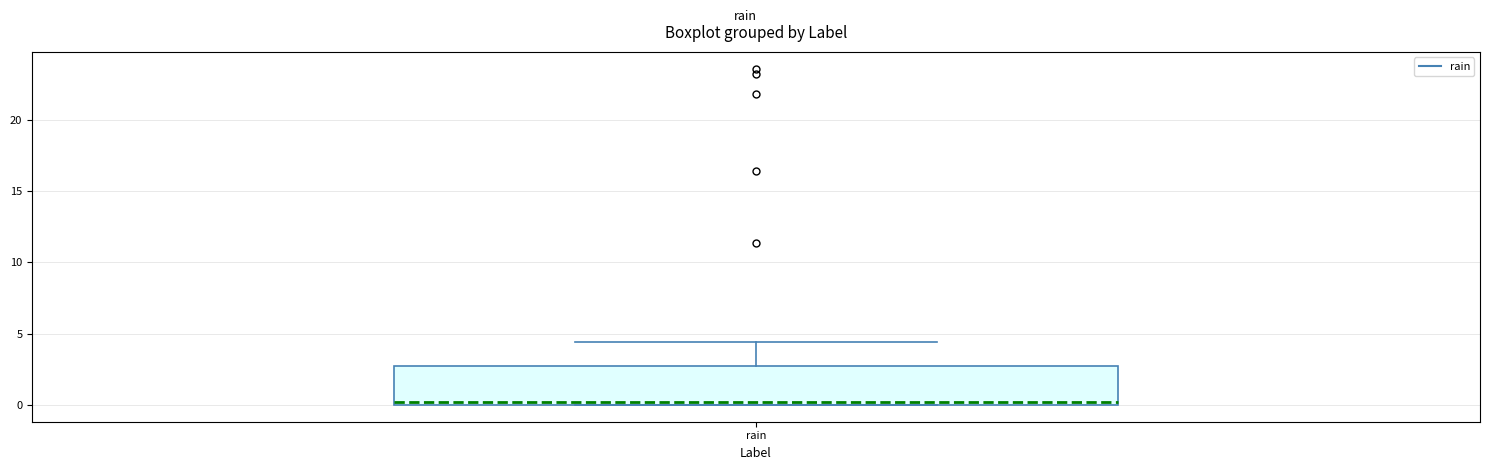

Where is the lower edge of the box for rain on the y-axis? The values are not printed on the chart, so give them approximately, as read against the axis.

0.0